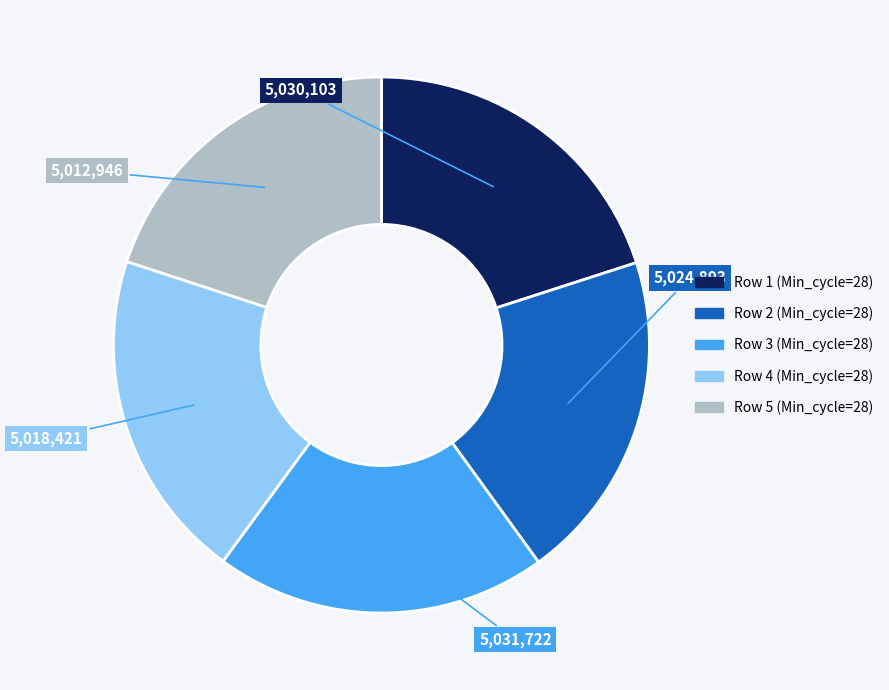

Combined, do Row 2 (Min_cycle=28) and Row 4 (Min_cycle=28) account for over 50%?

No